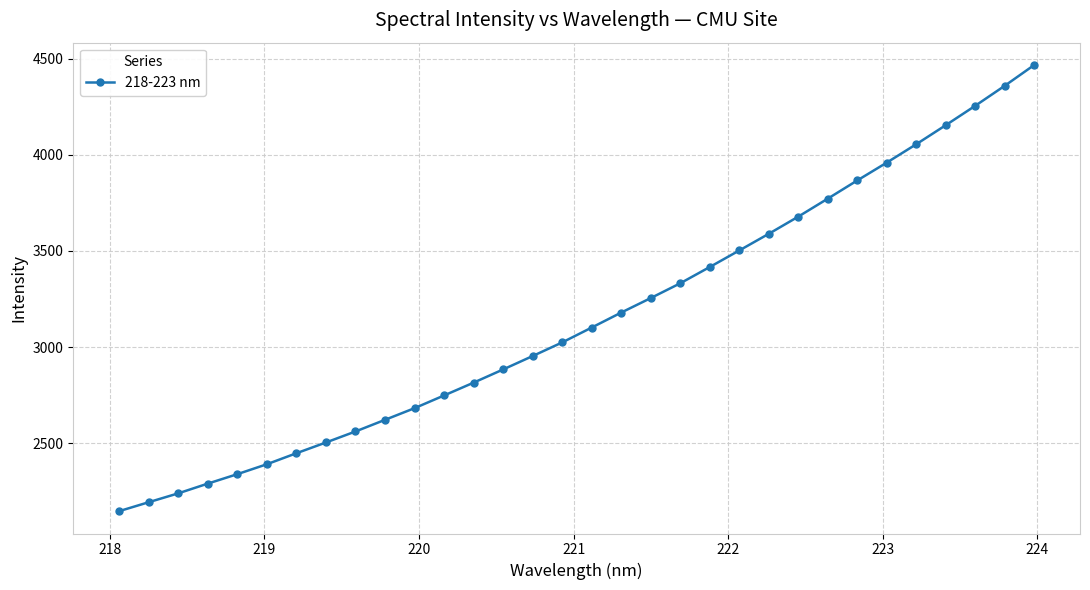

What is the maximum value shown in the chart?

4466.9